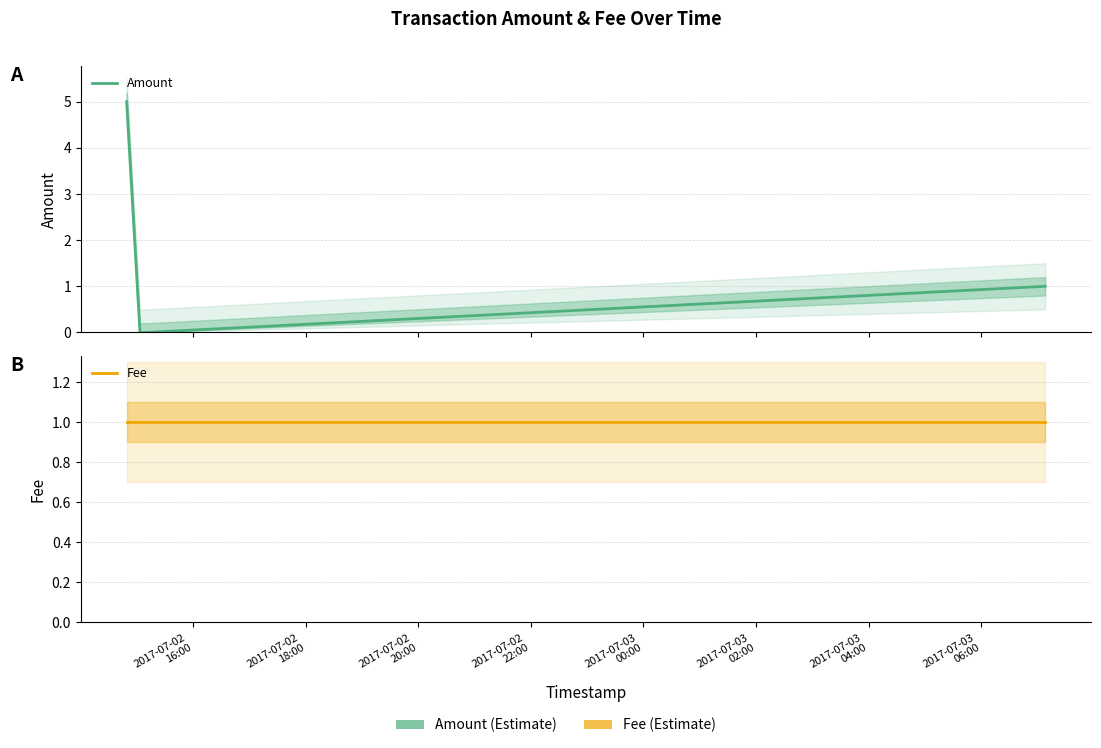

True or false: Fee has more than 0 points higher than both neighbors.

False